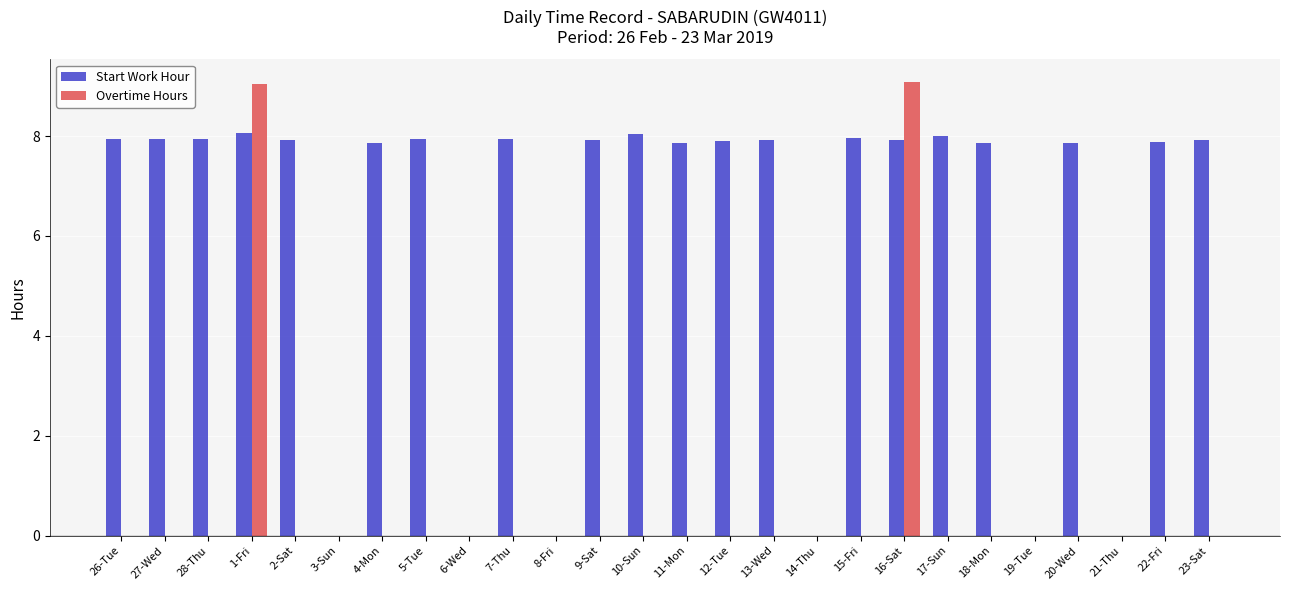

What are all the series names shown in the legend?

Start Work Hour, Overtime Hours